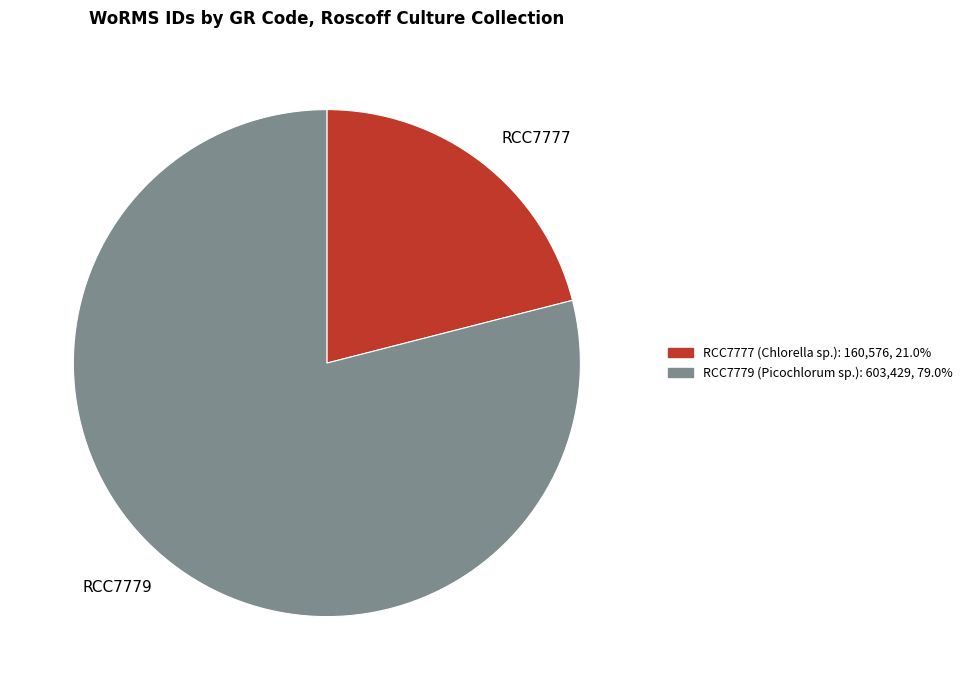

Combined, do RCC7779 and RCC7777 account for over 50%?

Yes